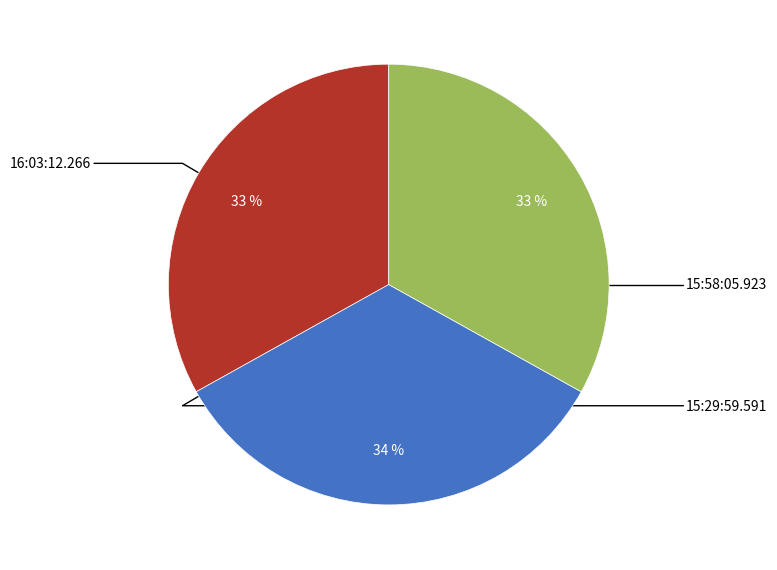

To the nearest percent, what is the average slice percentage?

33%